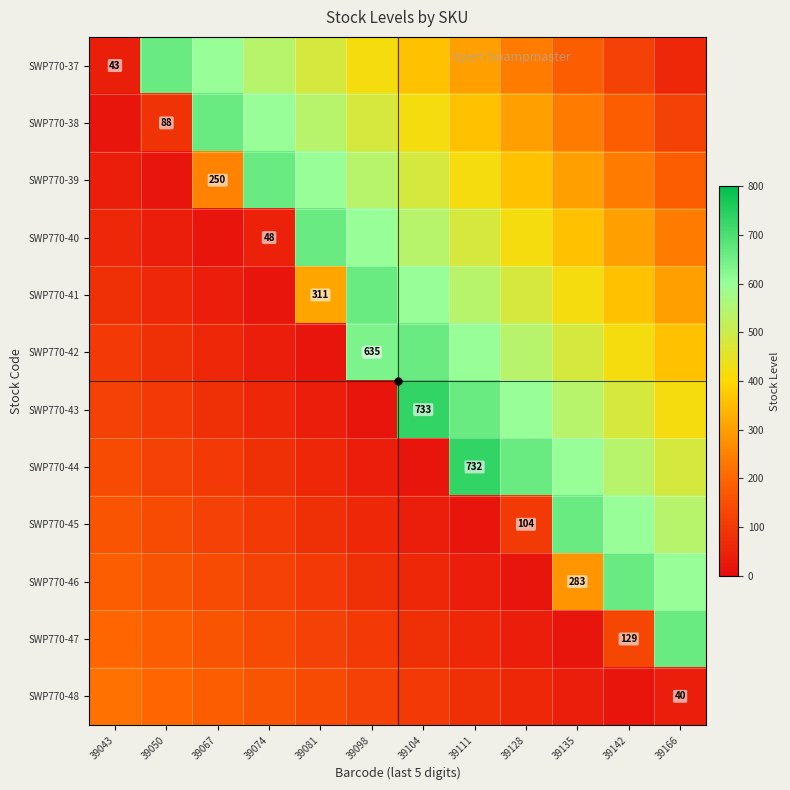

How many data points does each series have?

12